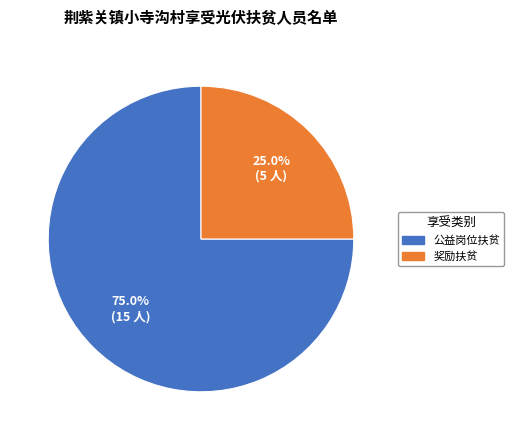

Between 奖励扶贫 and 公益岗位扶贫, which is larger?

公益岗位扶贫